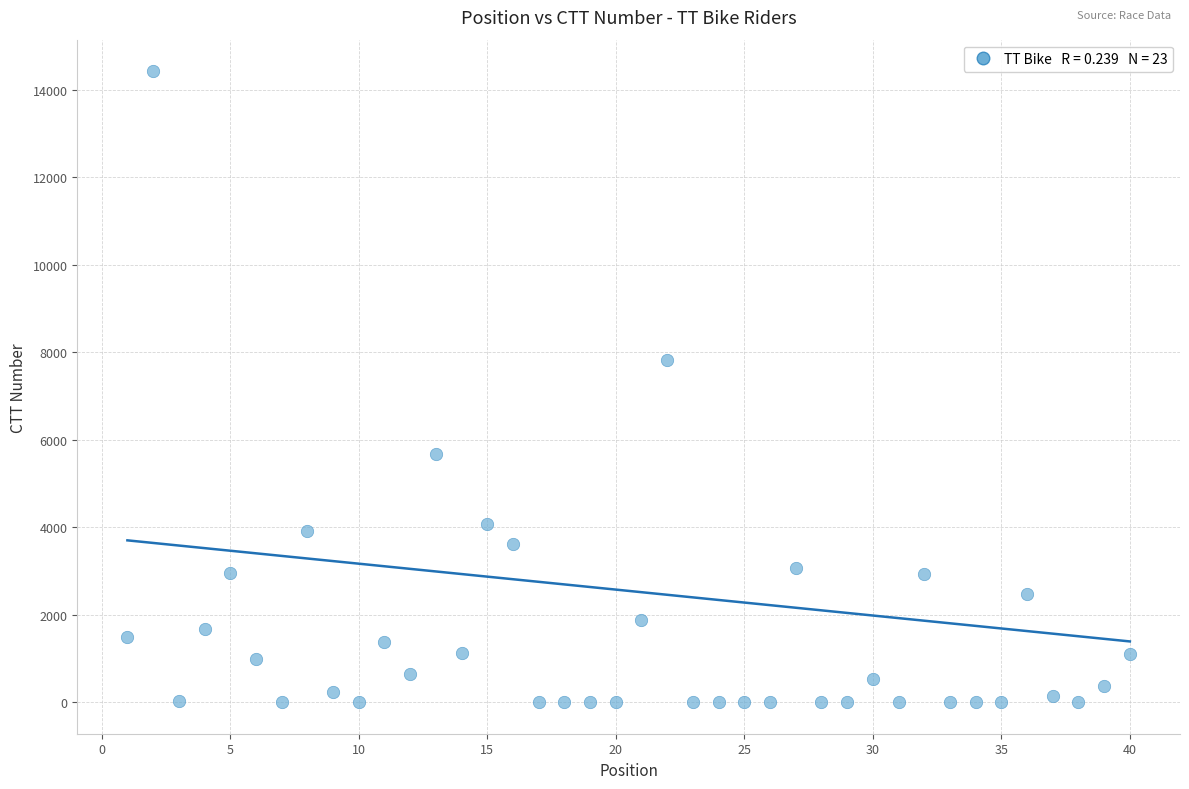

What Y value in the scatter plot is closest to 7211?

7832